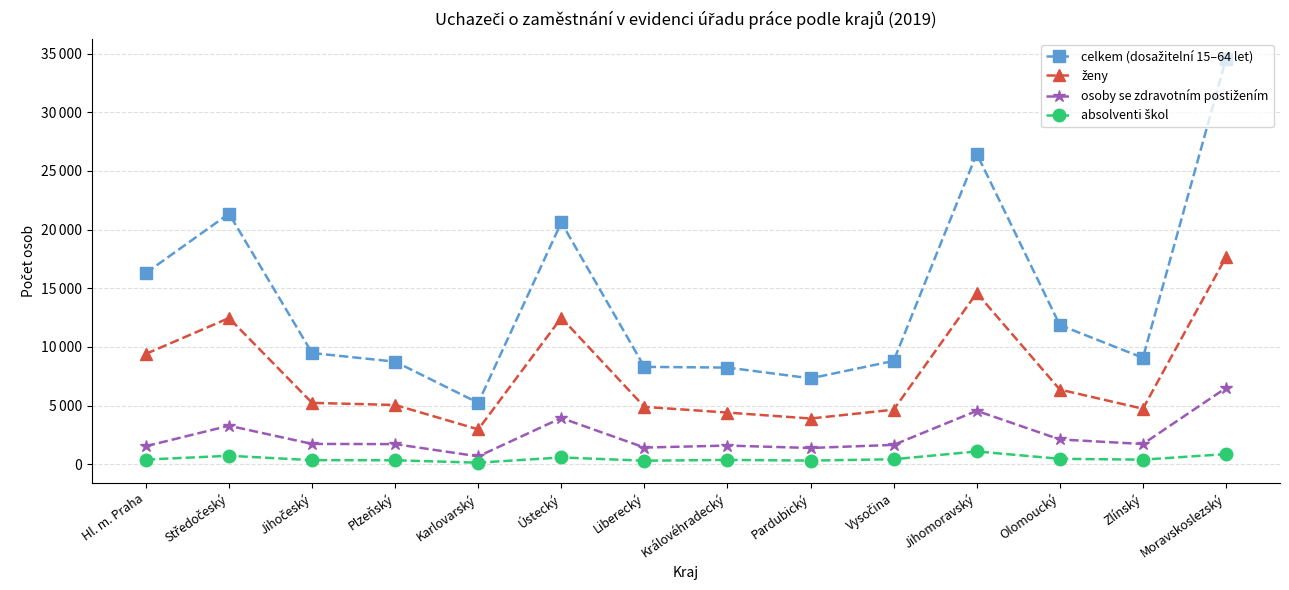

Reading left to right, extract all data points from this chart.

celkem (dosažitelní 15–64 let): 16298	21357	9474	8737	5225	20604	8293	8233	7317	8802	26469	11859	9066	34551
ženy: 9402	12456	5224	5045	2965	12477	4884	4397	3891	4644	14592	6359	4724	17658
osoby se zdravotním postižením: 1533	3275	1725	1708	663	3935	1415	1584	1379	1643	4546	2107	1718	6495
absolventi škol: 389	713	341	329	126	572	293	360	303	418	1083	456	383	856